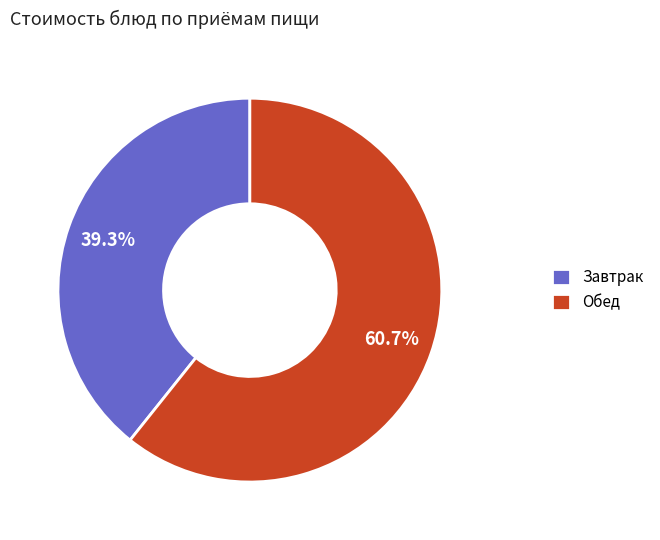

Which slice is the smallest?

Завтрак